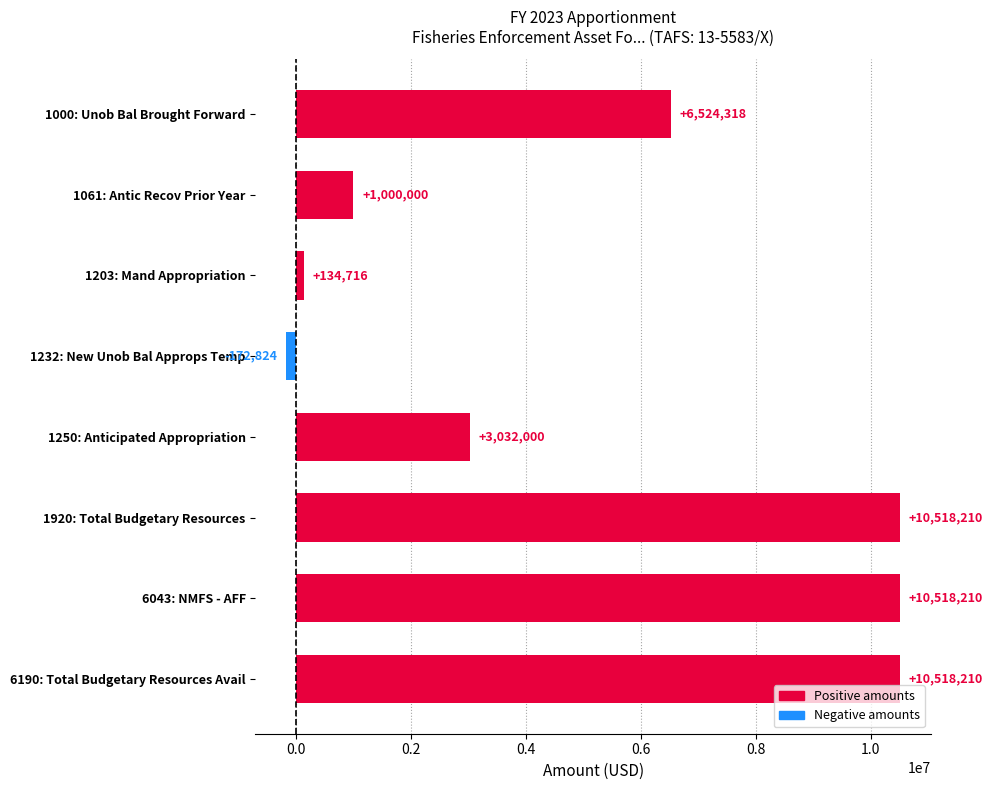

Approximately how many times larger is the value at 1920: Total Budgetary Resources compared to 1250: Anticipated Appropriation?

3.5